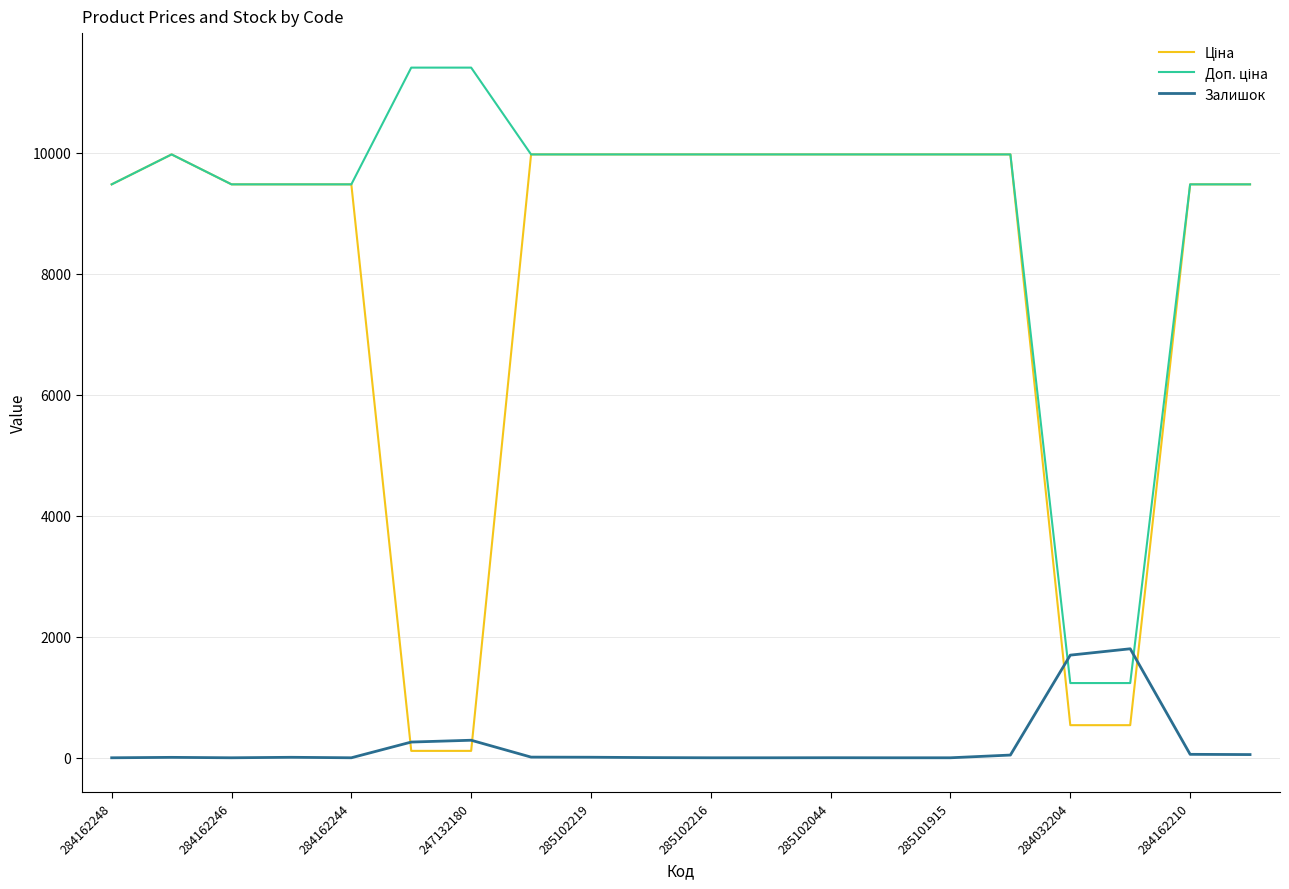

What is the maximum value shown in the chart?

11410.0